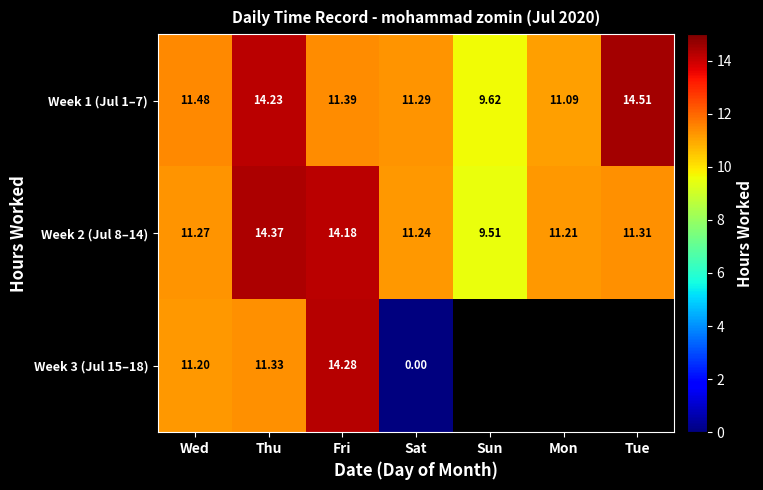

What is the spread (max minus min) of values at Wed?

0.3